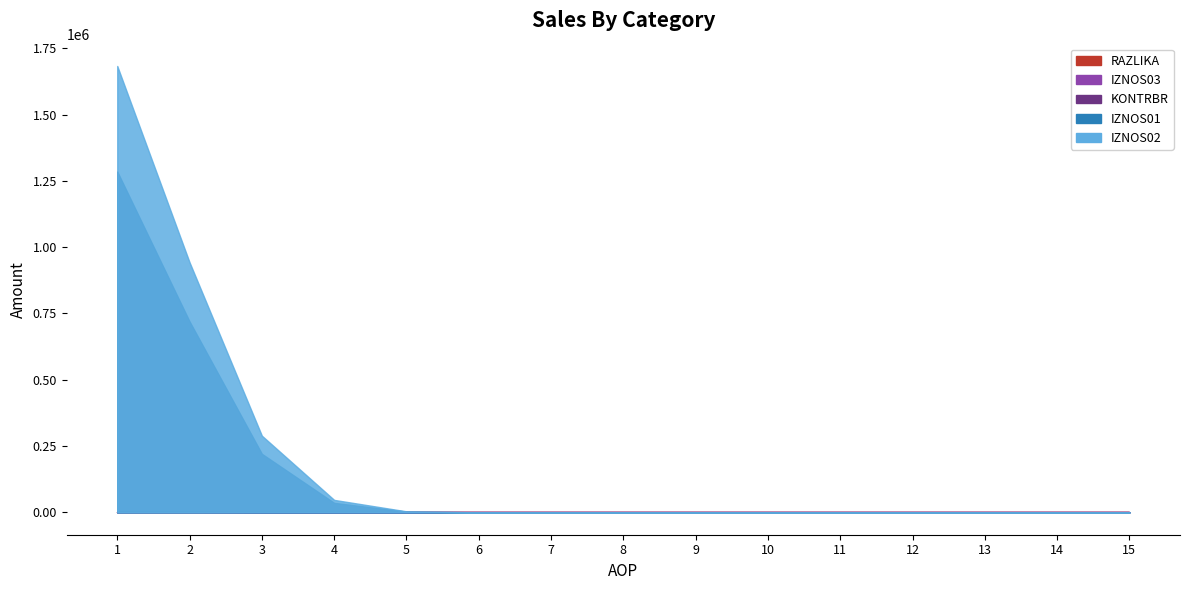

True or false: IZNOS03 and RAZLIKA cross at least once.

False